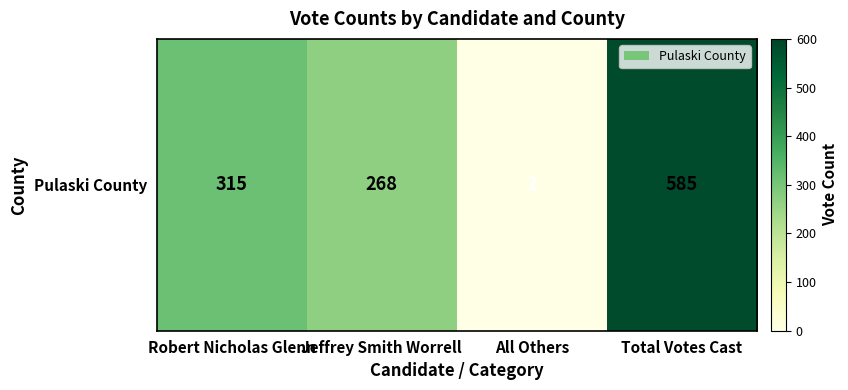

Reading right to left, what are all the values shown in this chart?

Total Votes Cast=585	All Others=2	Jeffrey Smith Worrell=268	Robert Nicholas Glenn=315